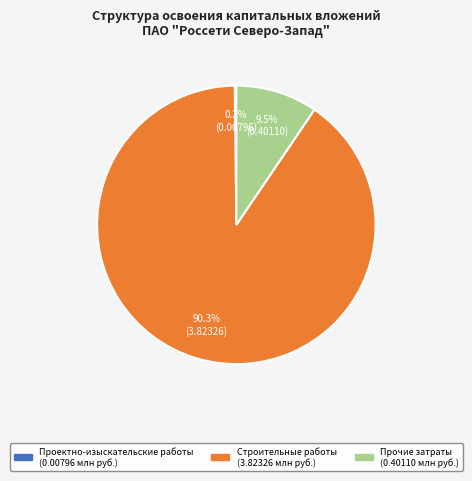

Does Строительные работы represent more than half of the total?

Yes